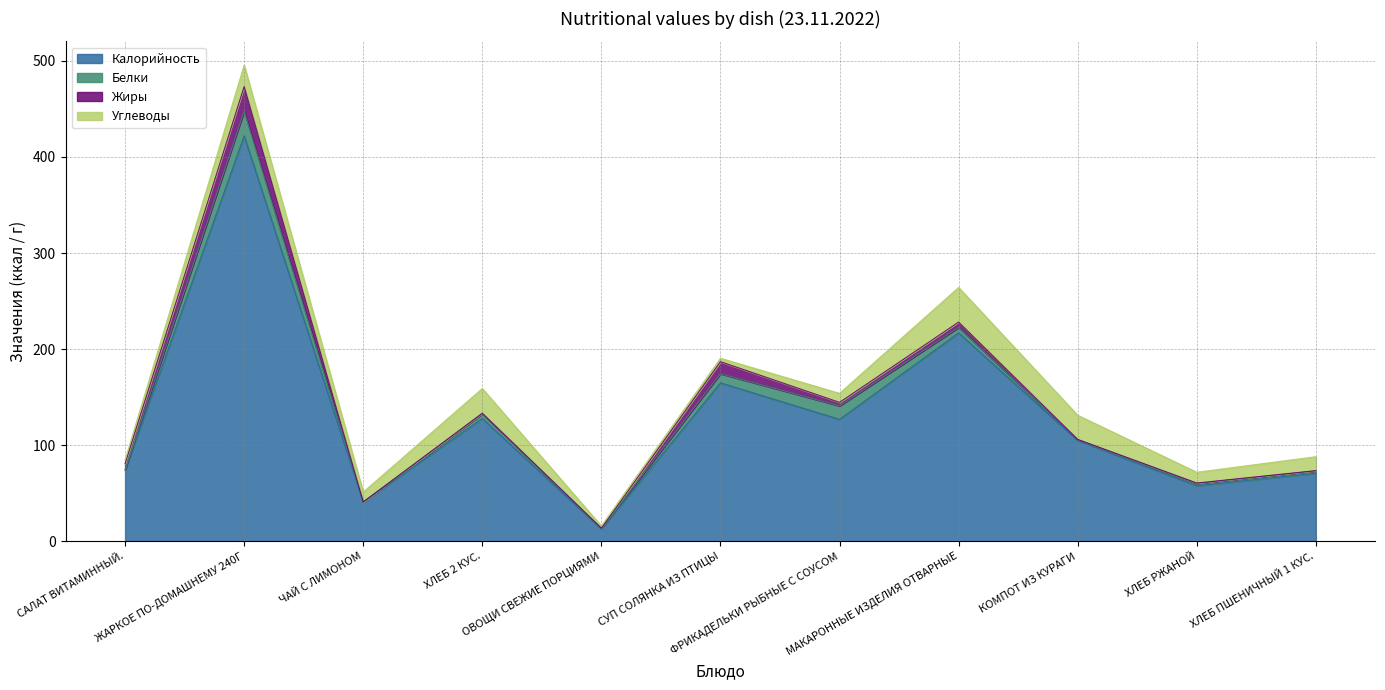

How many times do Углеводы and Белки cross each other?

4